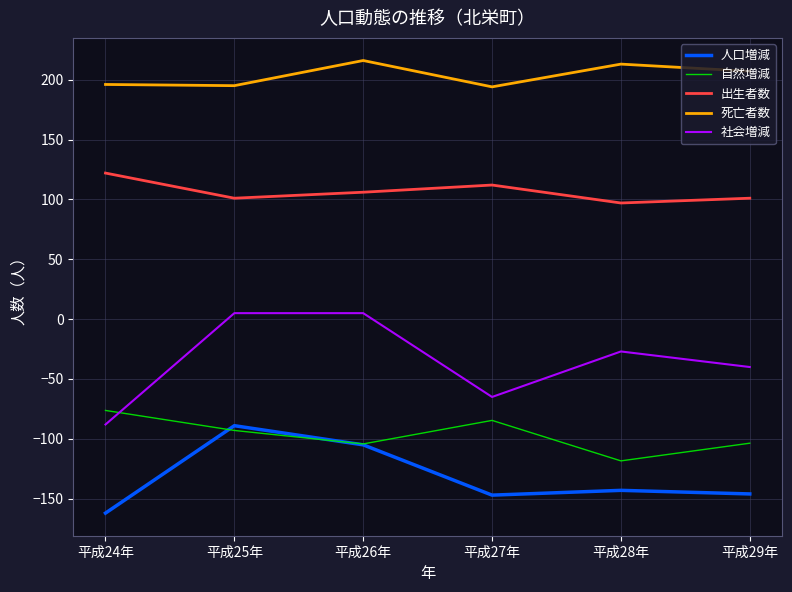

Where does the 出生者数 series first go above 106?

平成24年